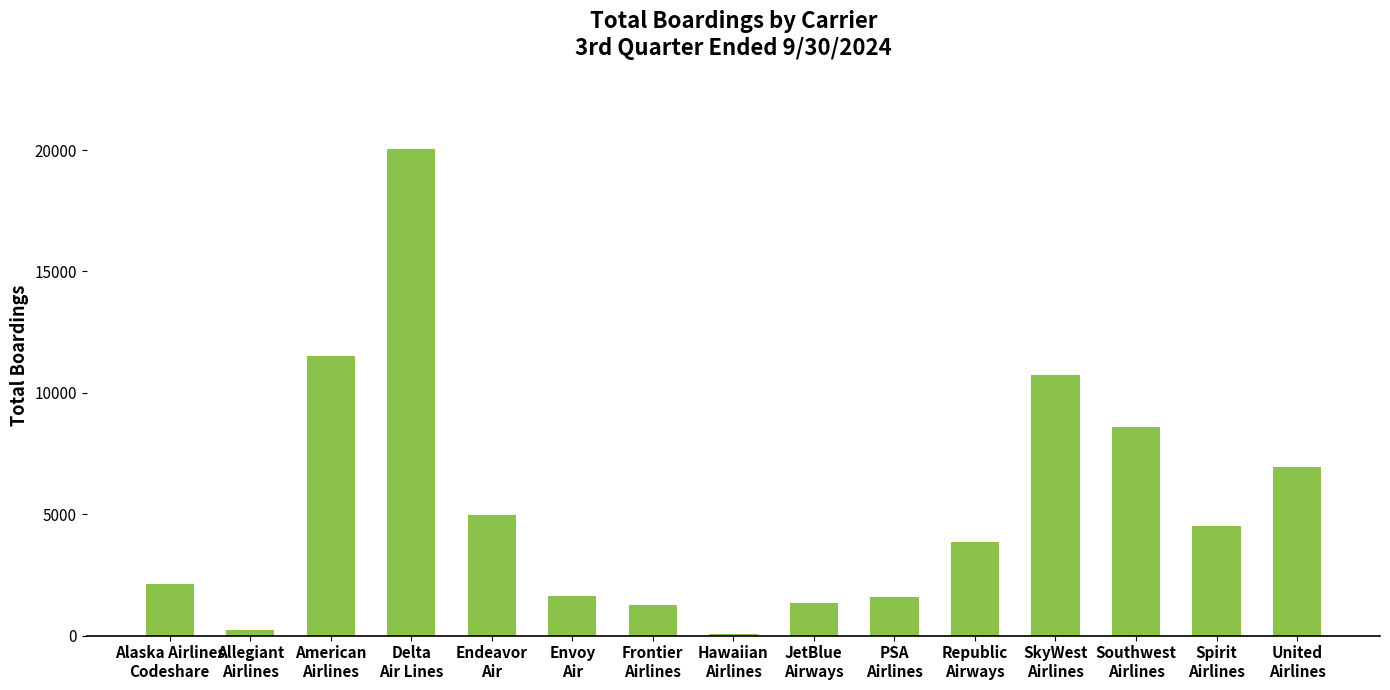

The chart shows a value of 2119 at Alaska Airlines
Codeshare. True or false?

True